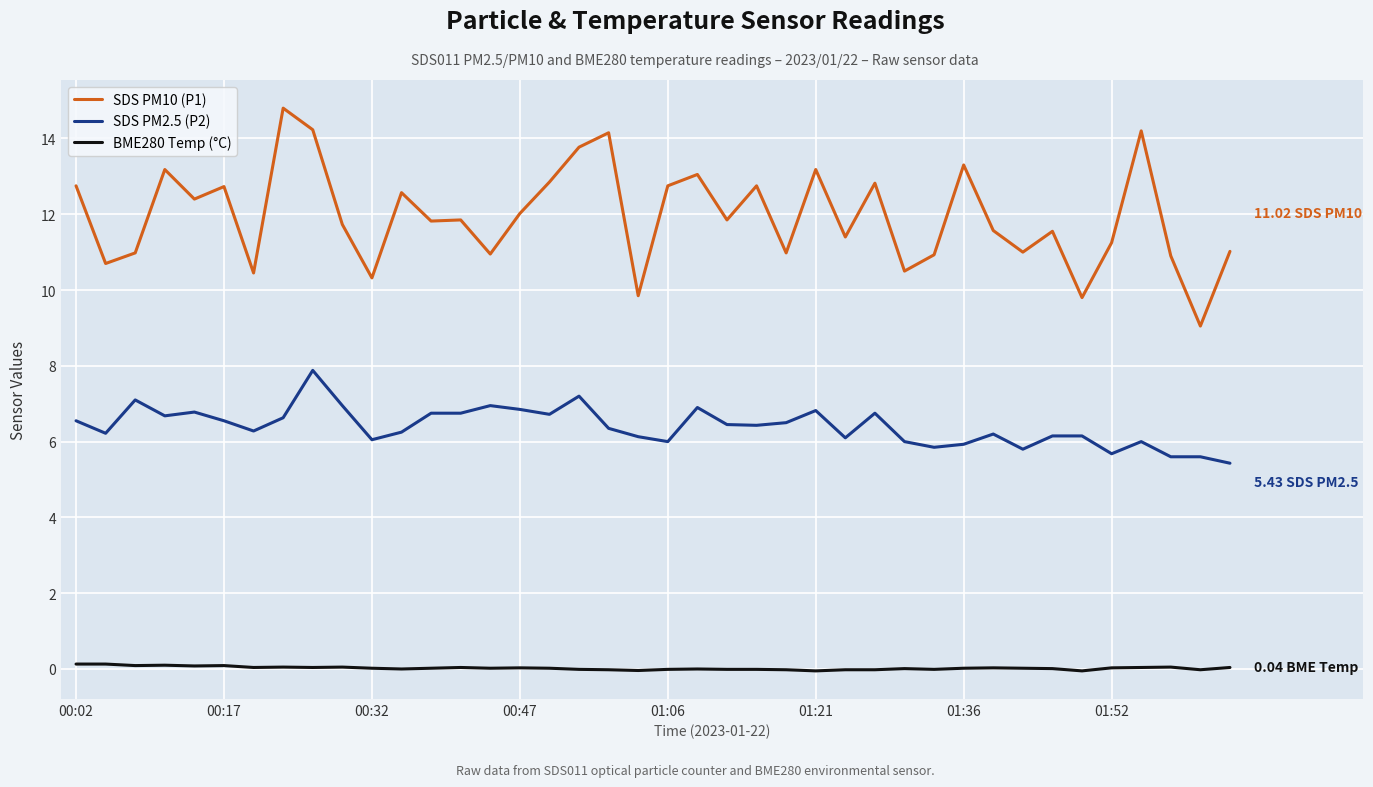

List the series in order of their overall mean, lowest first.

BME280 Temp (°C), SDS PM2.5 (P2), SDS PM10 (P1)